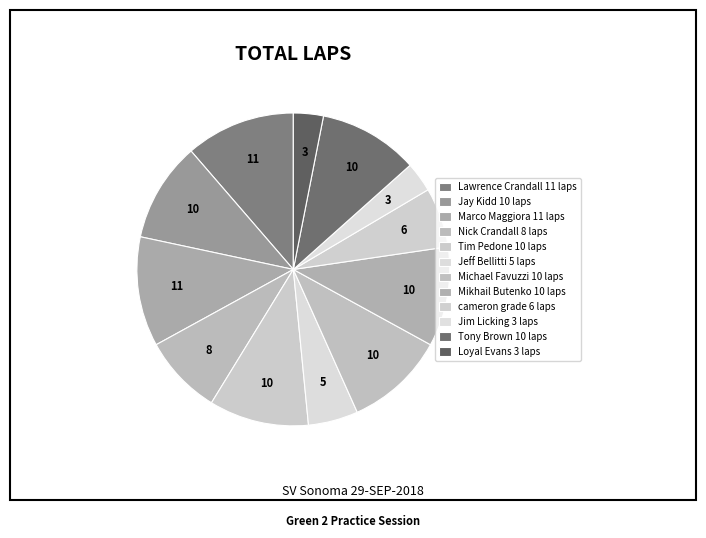

The Jay Kidd slice represents 10% of the pie. True or false?

True